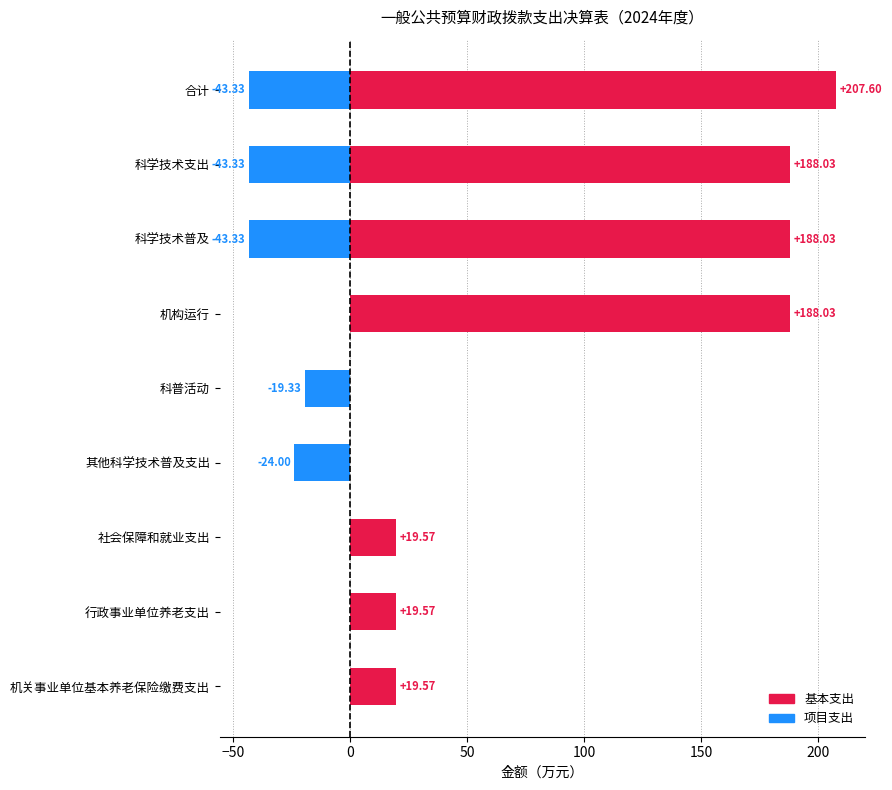

True or false: 项目支出 has a value of 0.0 at 机关事业单位基本养老保险缴费支出.

True